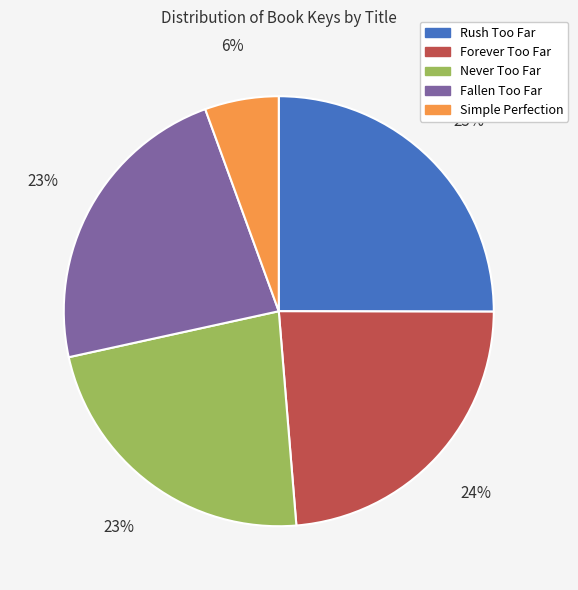

True or false: Never Too Far accounts for 23% of the total.

True